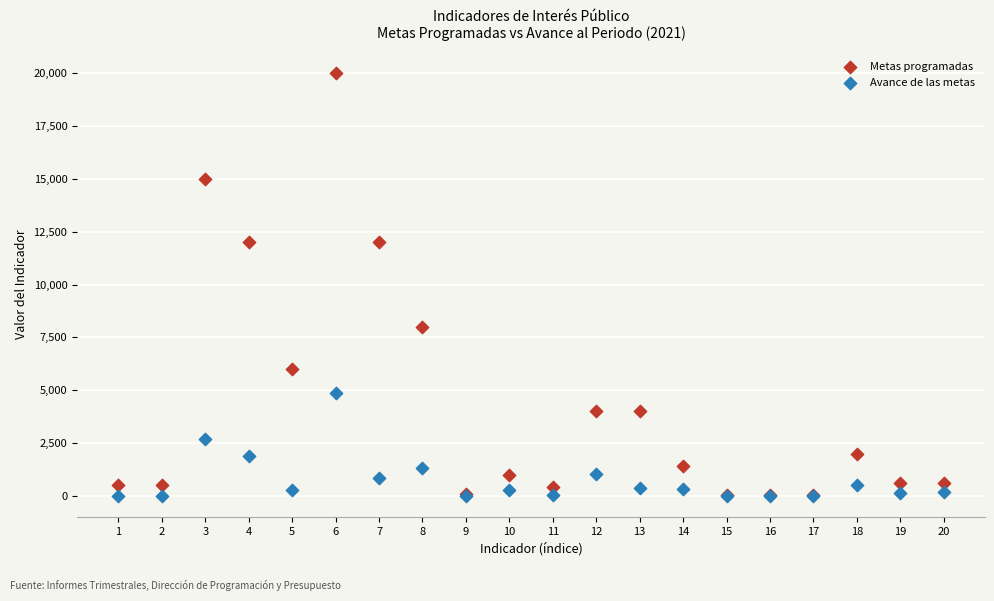

What are all the series names shown in the legend?

Metas programadas, Avance de las metas